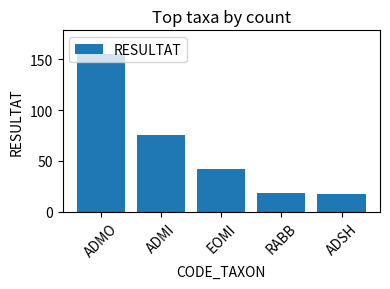

Are the bars grouped side by side (vs. stacked)?

No